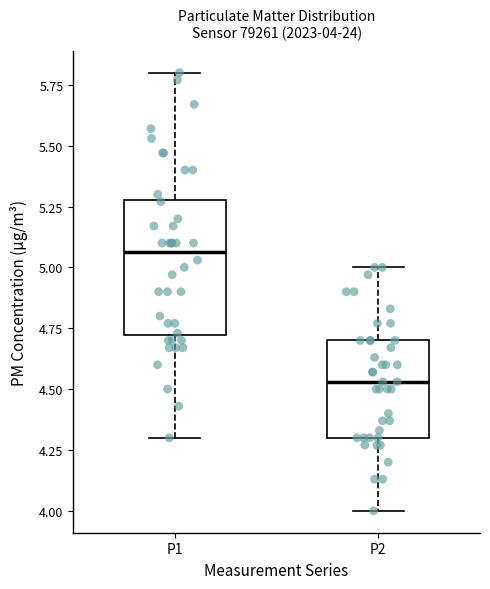

Which box has the lowest median line?

P2